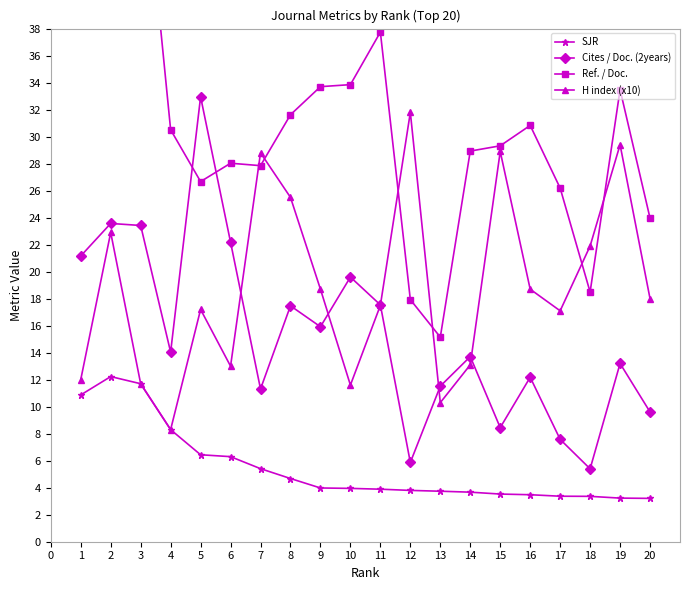

The SJR series shows 1.3 at 10. True or false?

False